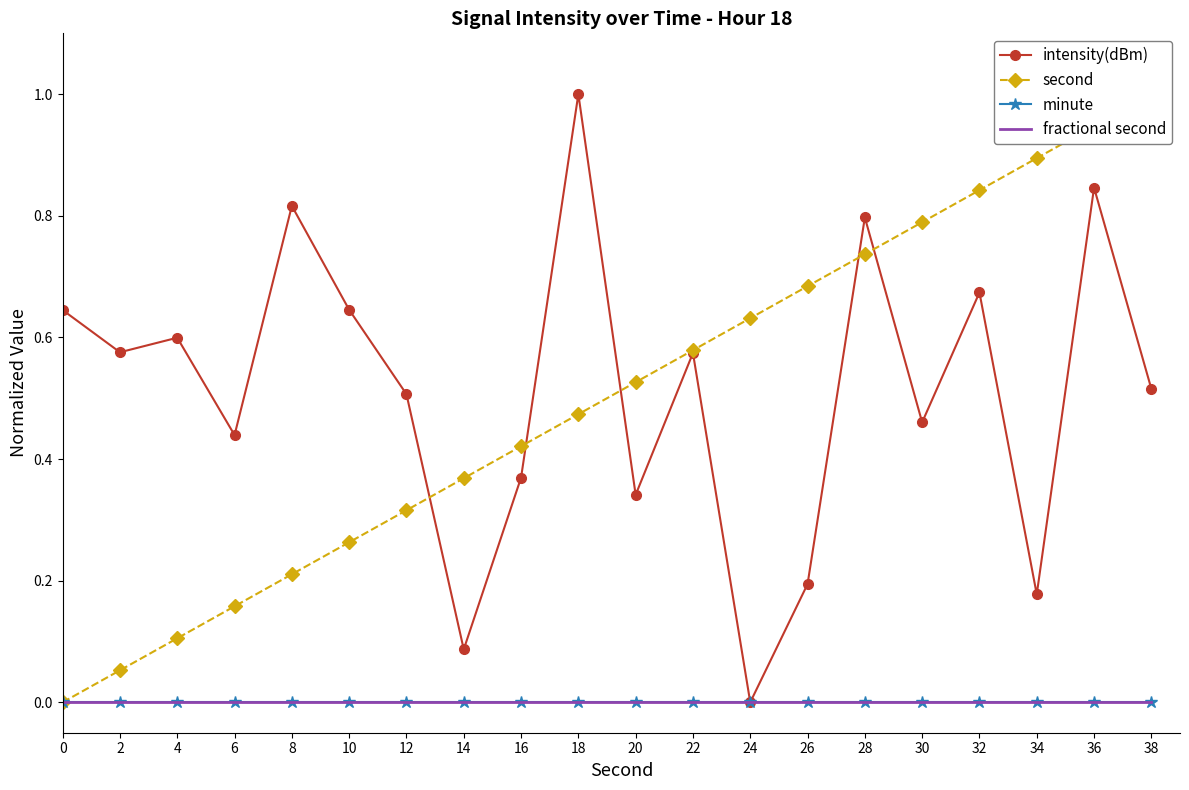

Which series has the largest total across all categories?

intensity(dBm)